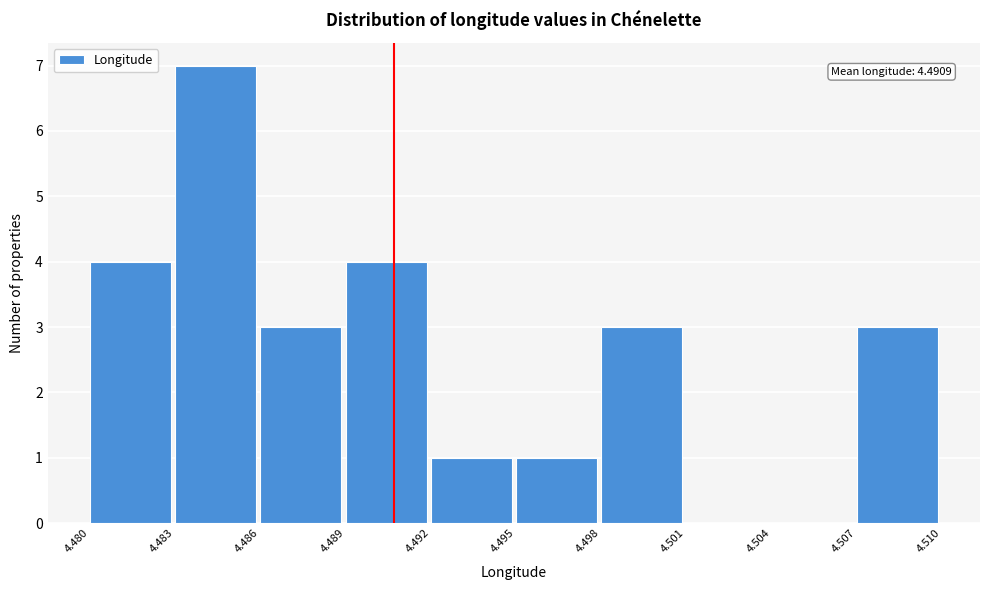

Which range on the x-axis has the tallest bar?

4.483 to 4.486